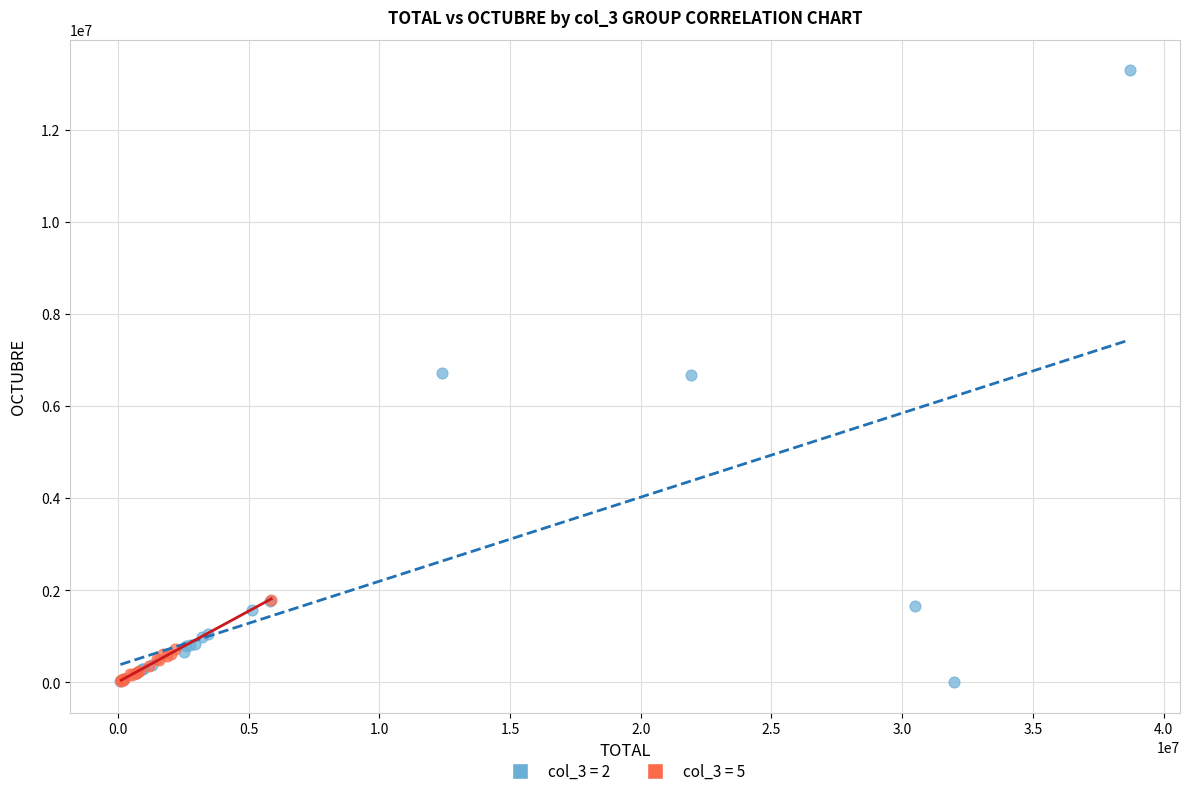

Which series has the widest spread of Y values?

col_3 = 2